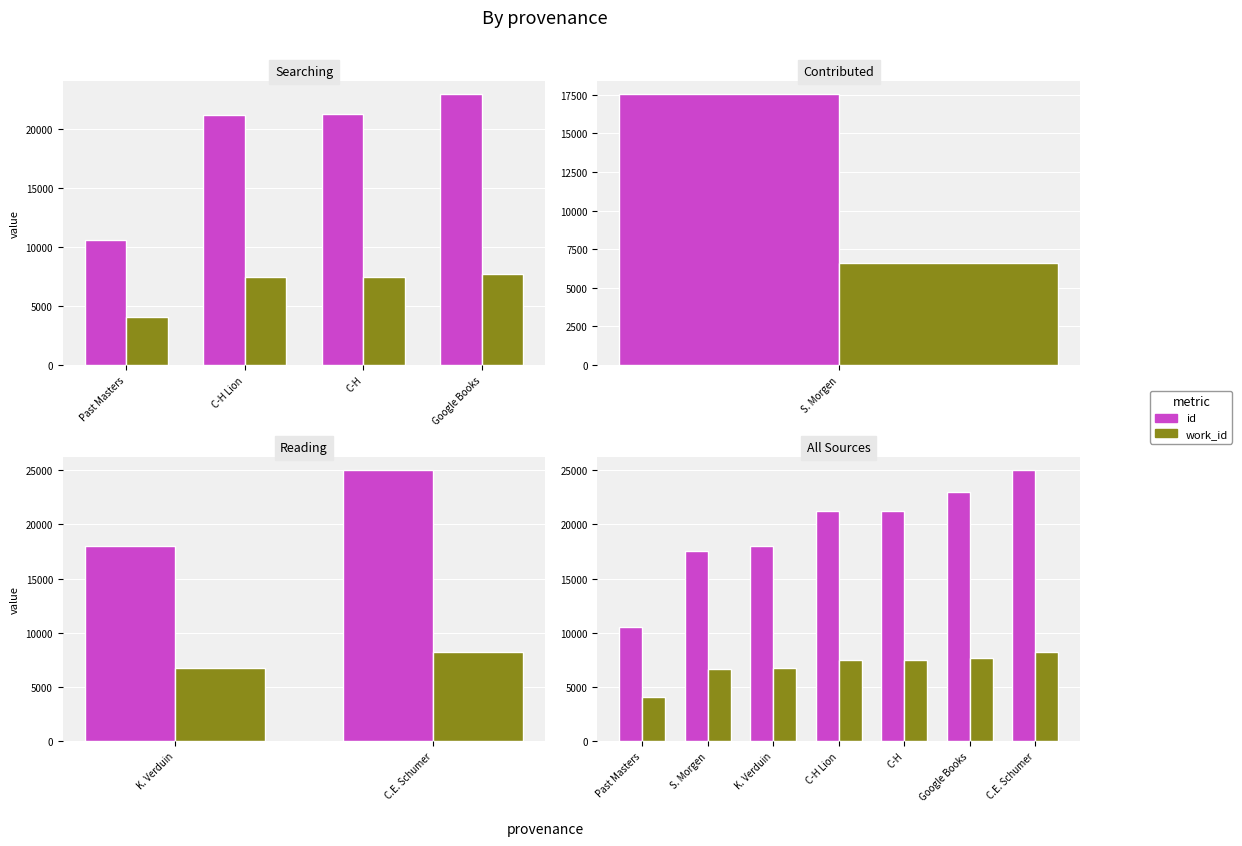

How many bars are there in each group?

2